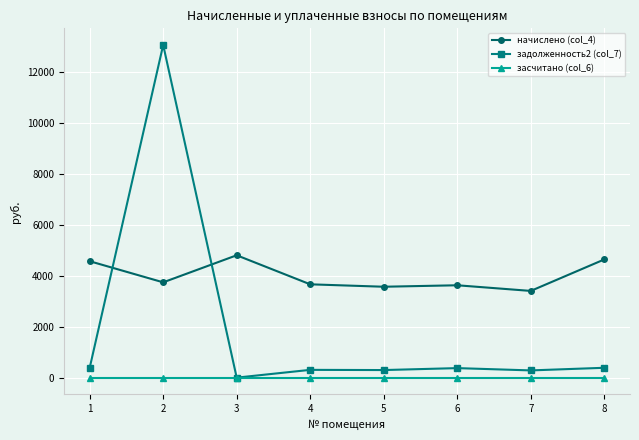

Which series changed the most between 2 and 8?

задолженность2 (col_7)